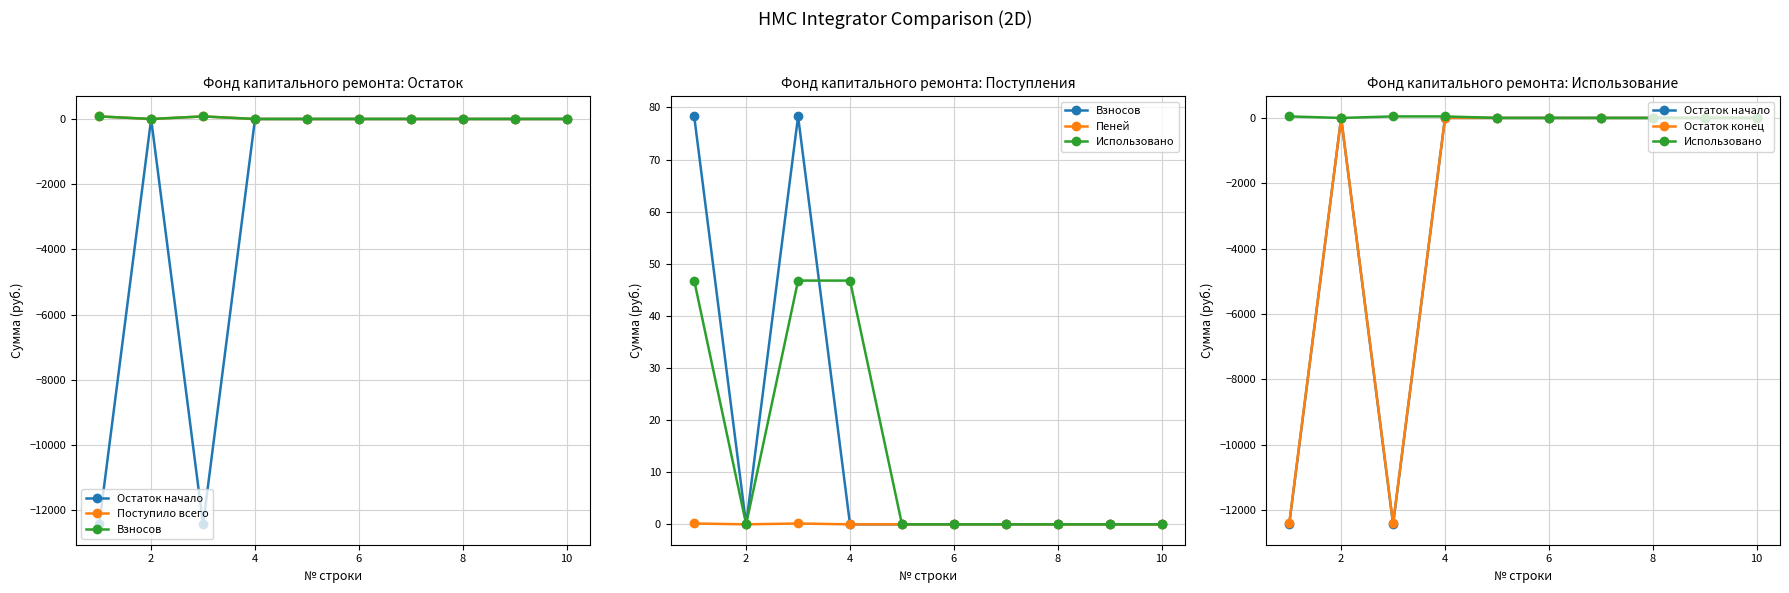

How many distinct data groups are displayed?

6